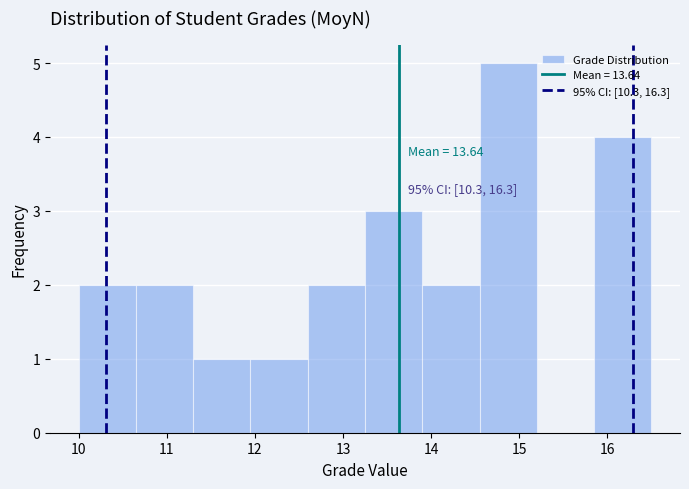

Which range on the x-axis has the tallest bar?

14.55 to 15.20